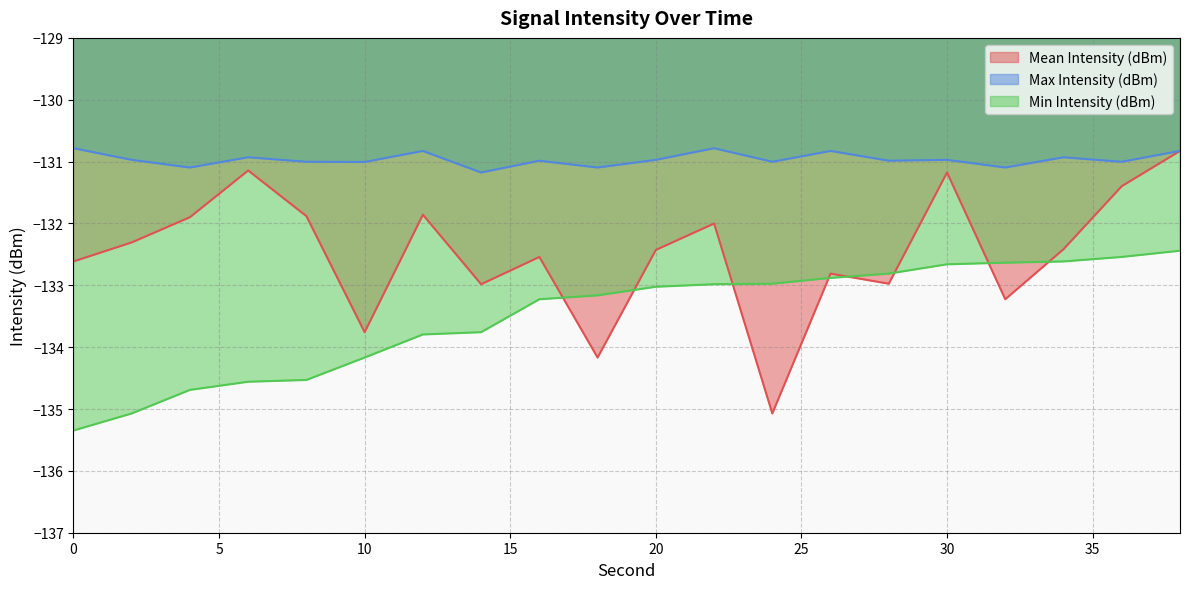

How many categories are shown in the chart?

20